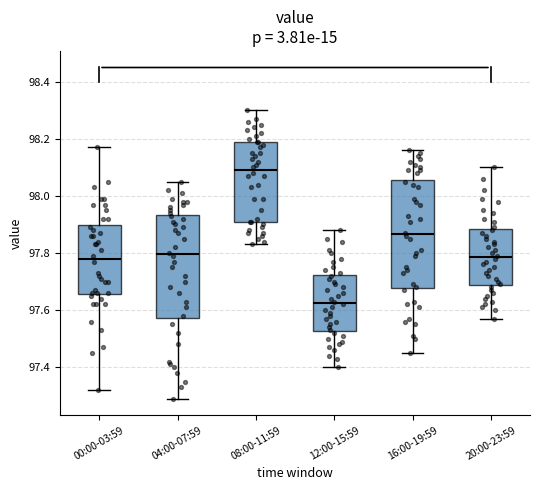

Reading left to right, read every box against the y-axis: the position of its median line, the range the box covers, and the ends of its whiskers. The values are not printed on the chart, so give them approximately, as read against the axis.

00:00-03:59: median 97.78, box 97.66 to 97.90, whiskers 97.32 to 98.18
04:00-07:59: median 97.80, box 97.58 to 97.94, whiskers 97.30 to 98.06
08:00-11:59: median 98.10, box 97.92 to 98.20, whiskers 97.84 to 98.30
12:00-15:59: median 97.62, box 97.52 to 97.72, whiskers 97.40 to 97.88
16:00-19:59: median 97.86, box 97.68 to 98.06, whiskers 97.46 to 98.16
20:00-23:59: median 97.78, box 97.68 to 97.88, whiskers 97.58 to 98.10